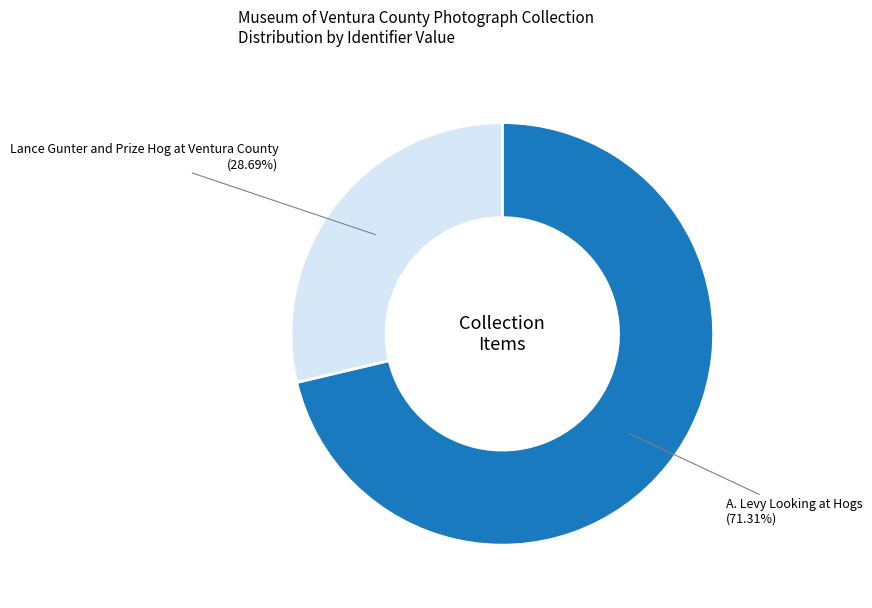

Does any single category account for the majority?

Yes